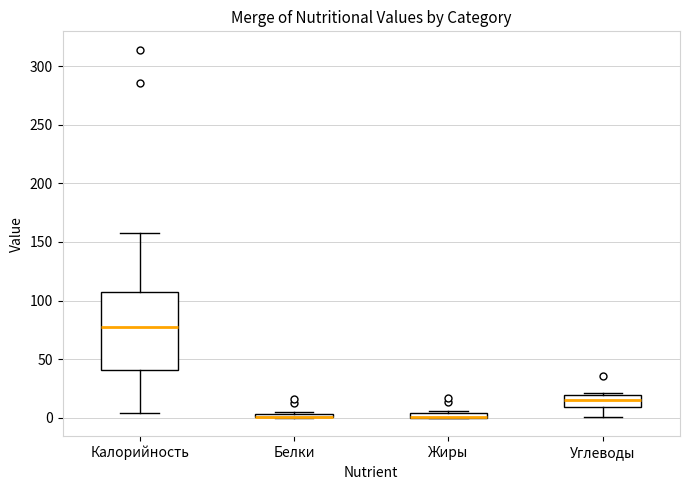

Where is the upper edge of the box for Белки on the y-axis? The values are not printed on the chart, so give them approximately, as read against the axis.

5